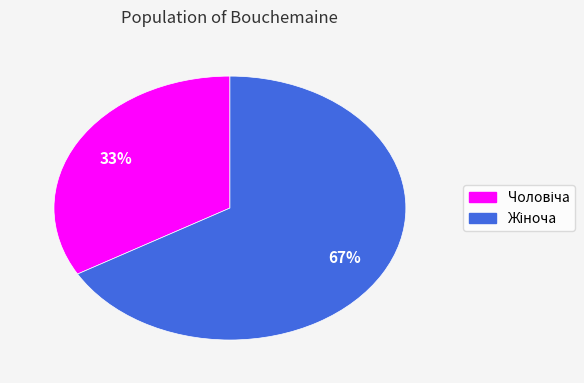

Does any single category account for the majority?

Yes